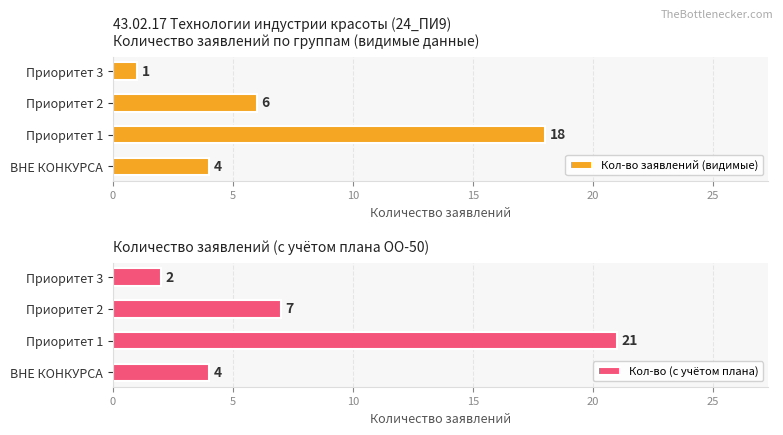

At how many categories does at least one series exceed 9?

1